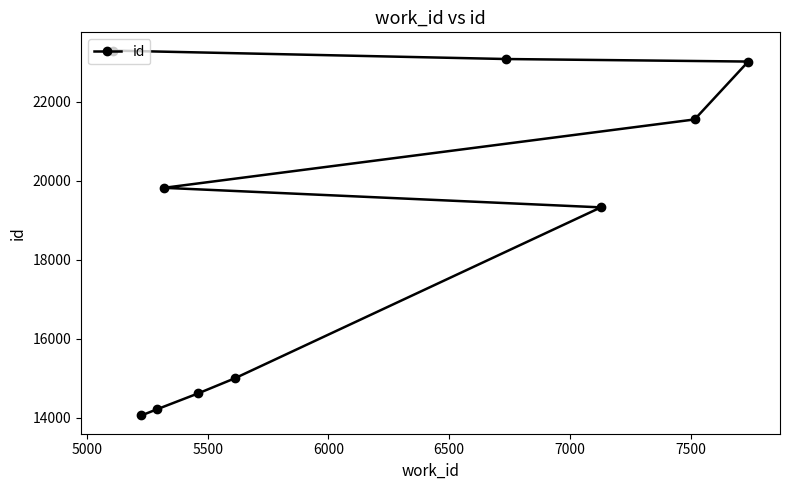

What is the value of the 8th point from the left?

19327